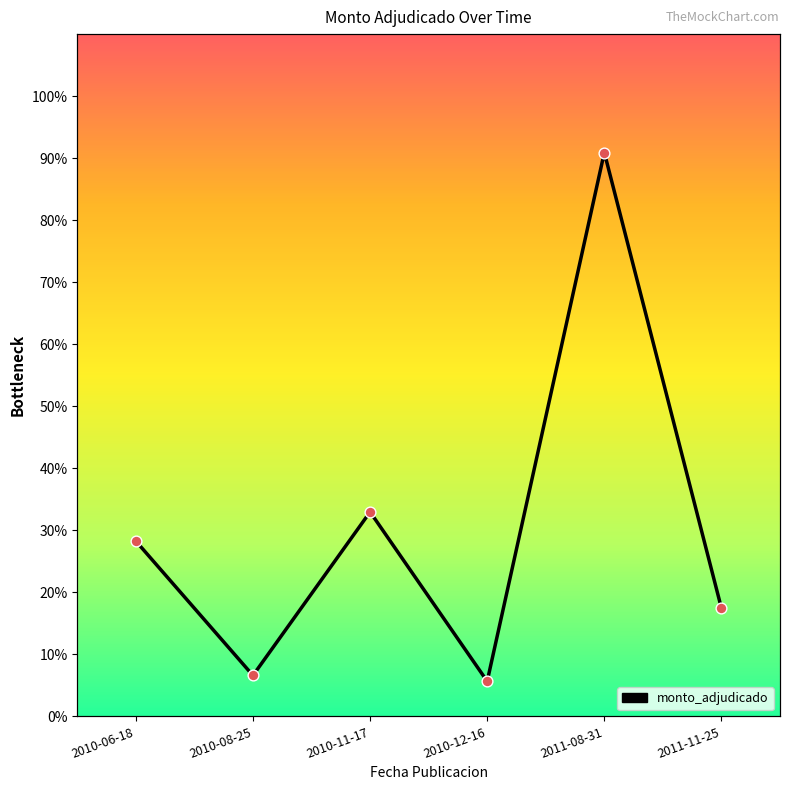

What is the change in value from 2011-08-31 to 2011-11-25?

-73.5